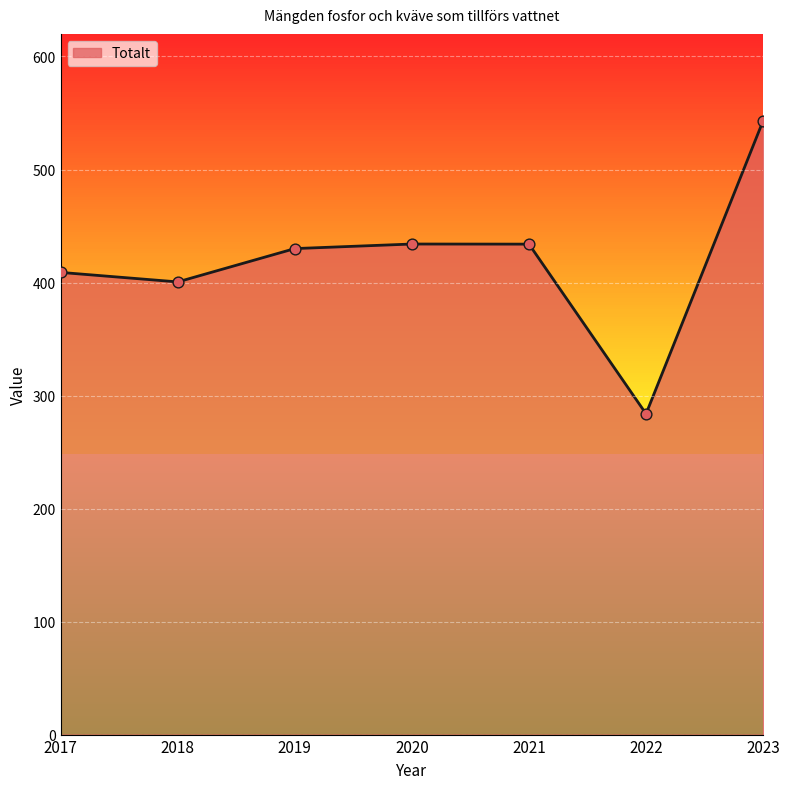

What is the ratio of the value at 2017 to the value at 2019?

1.0